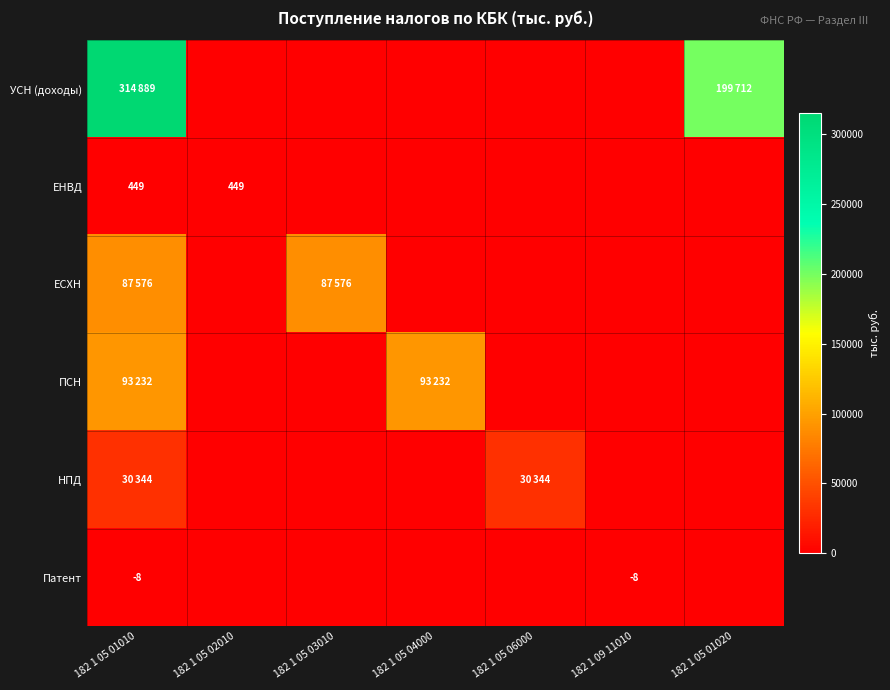

How many positive values does the ЕНВД series have?

2